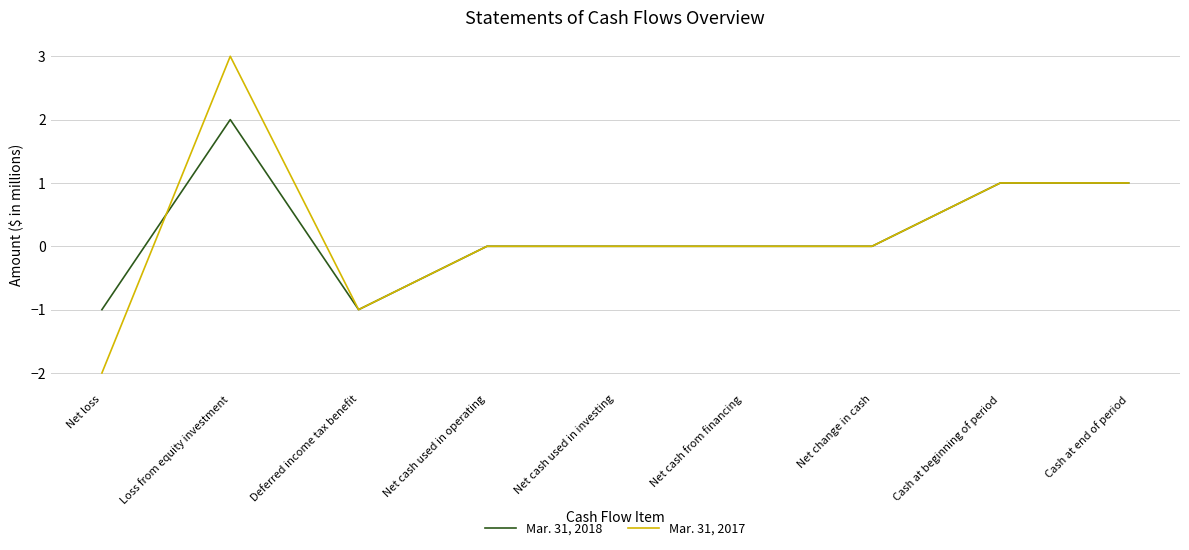

Between which two adjacent categories do Mar. 31, 2018 and Mar. 31, 2017 first intersect?

Net loss and Loss from equity investment